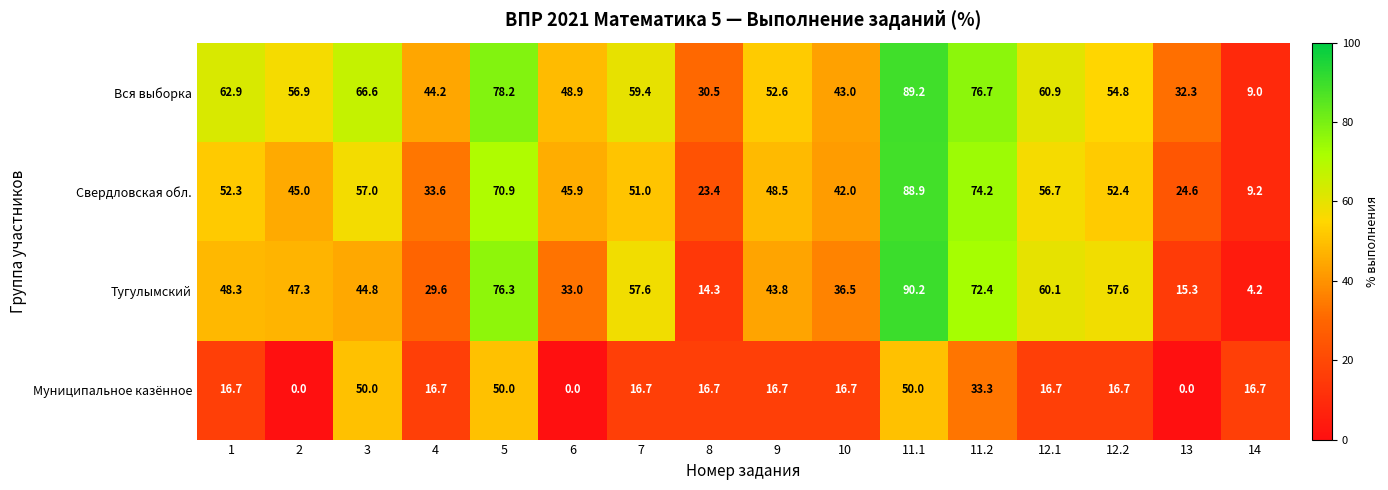

Which category has the lowest value in the Тугулымский series?

14